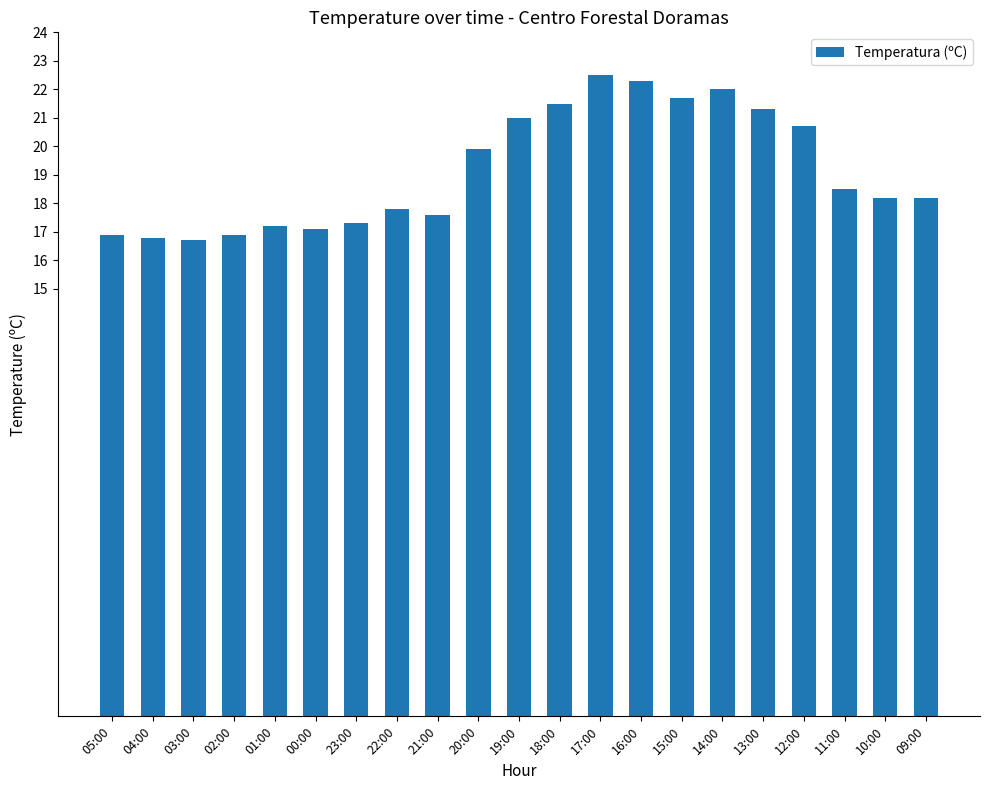

At which label does the data first exceed 18?

20:00